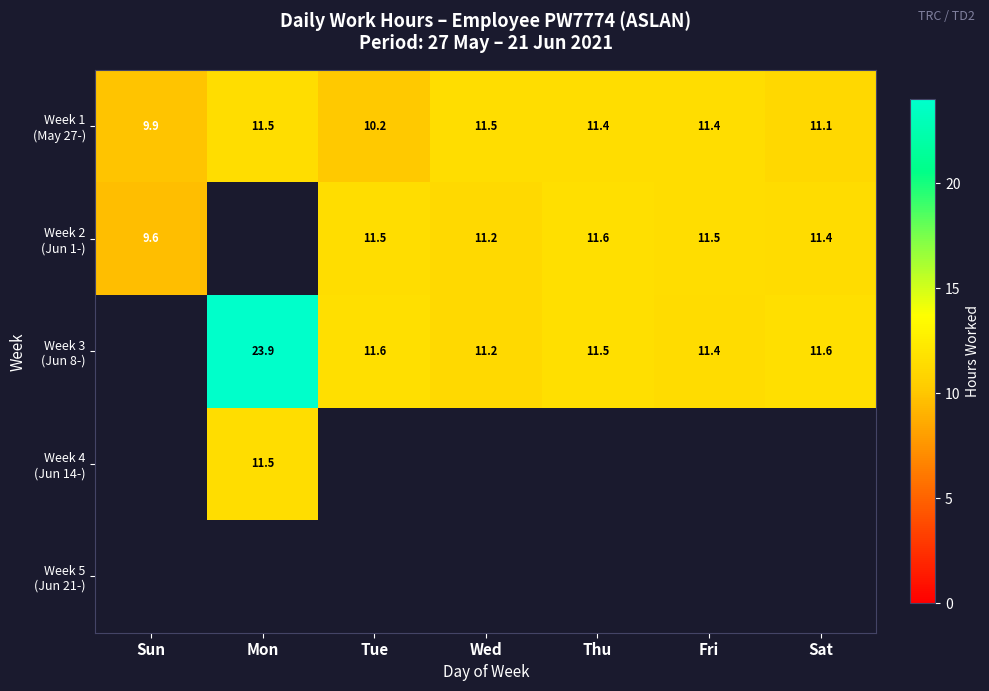

Between Sun and Fri, which is larger?

Fri